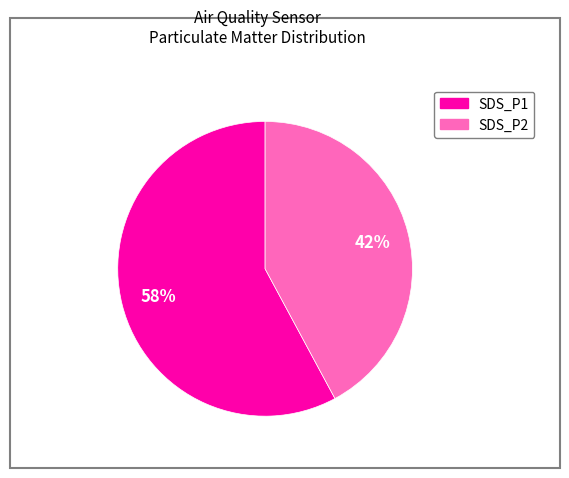

Between SDS_P2 and SDS_P1, which is larger?

SDS_P1